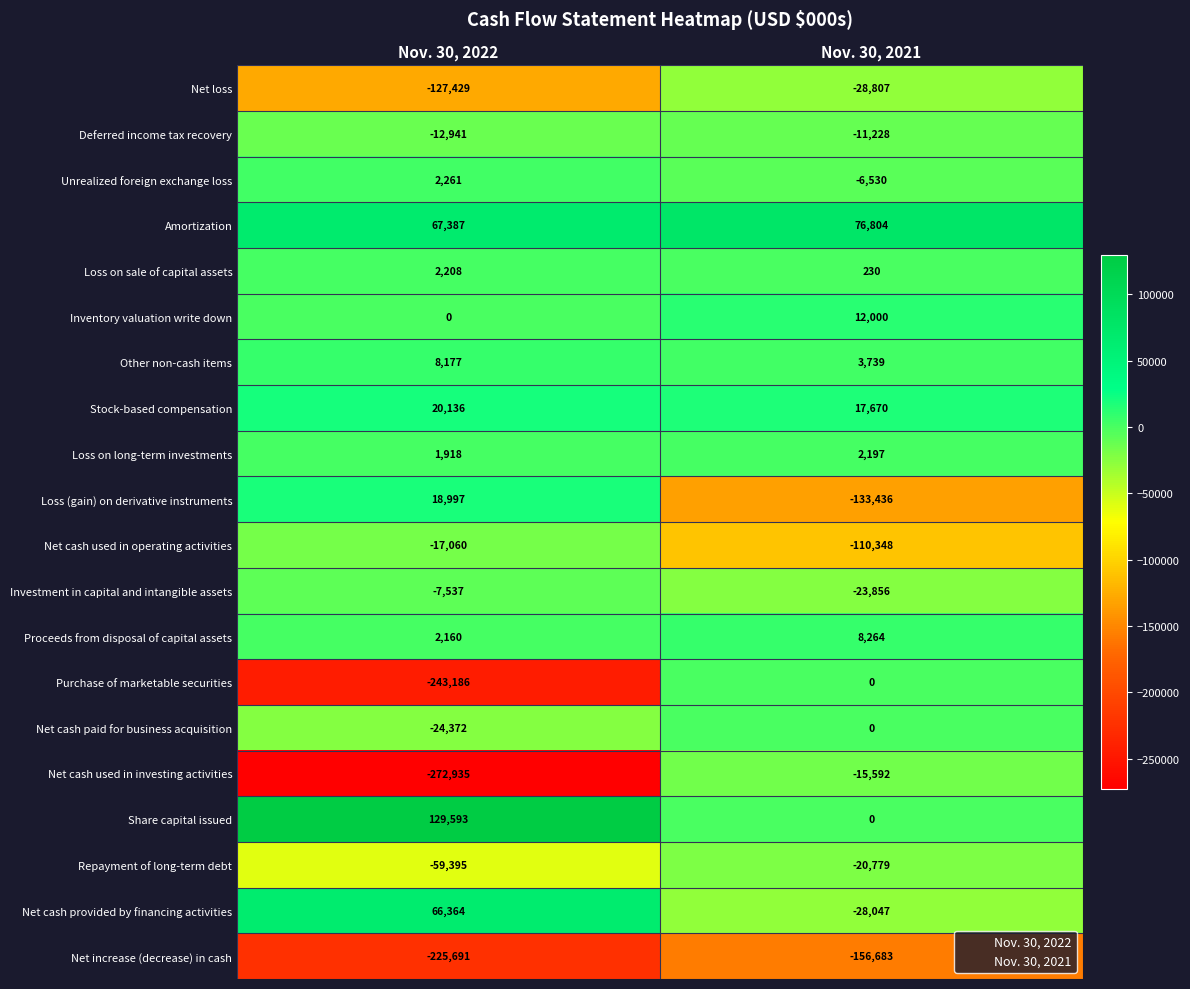

What is the approximate value of Net cash used in operating activities at Nov. 30, 2021?

-110348